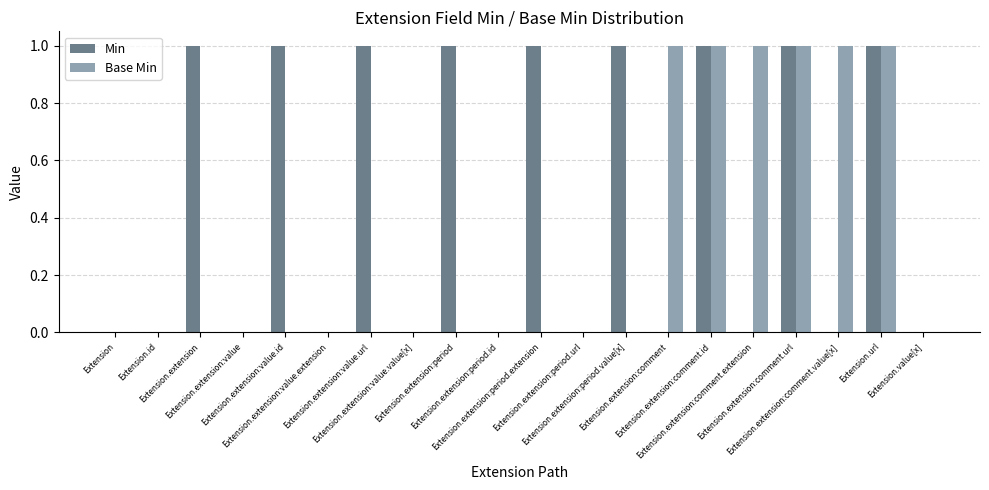

What is the sum of all Base Min values?

6